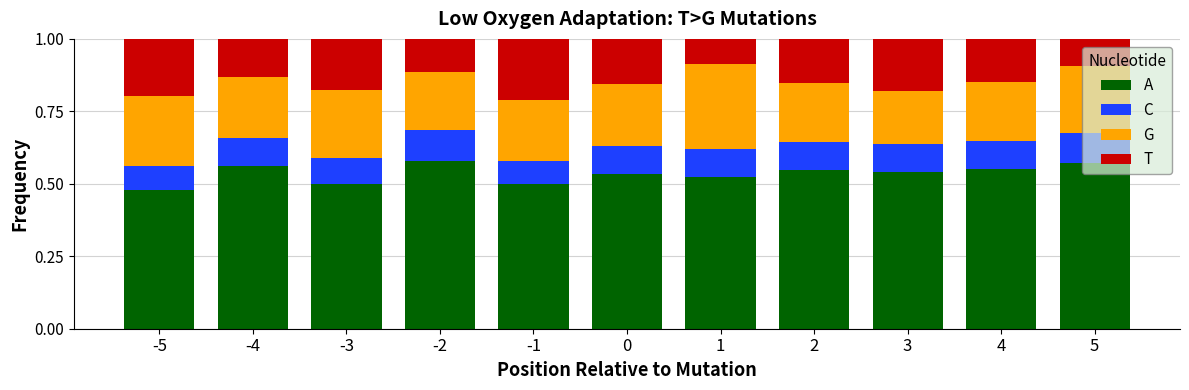

At -3, list the series in order from largest to smallest.

A, G, T, C